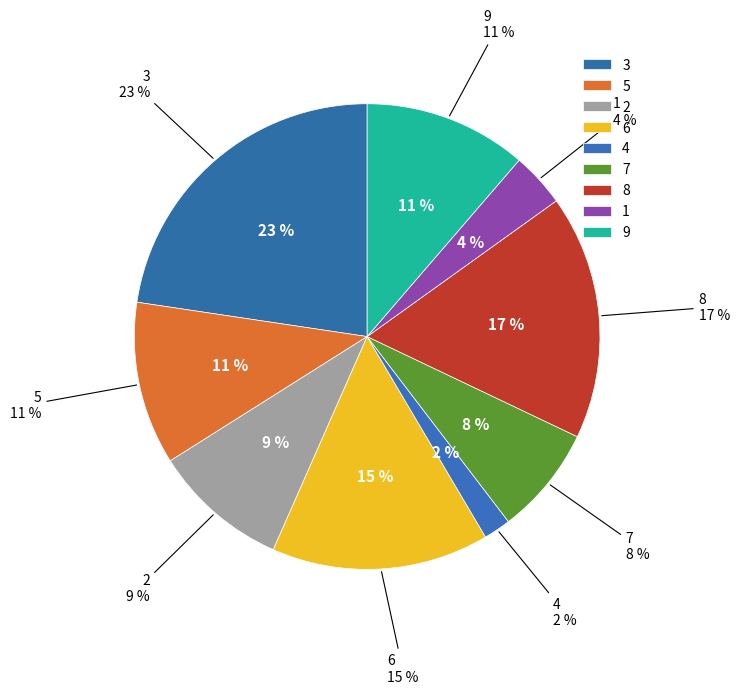

Is it true that 2 is 1% of the pie?

False